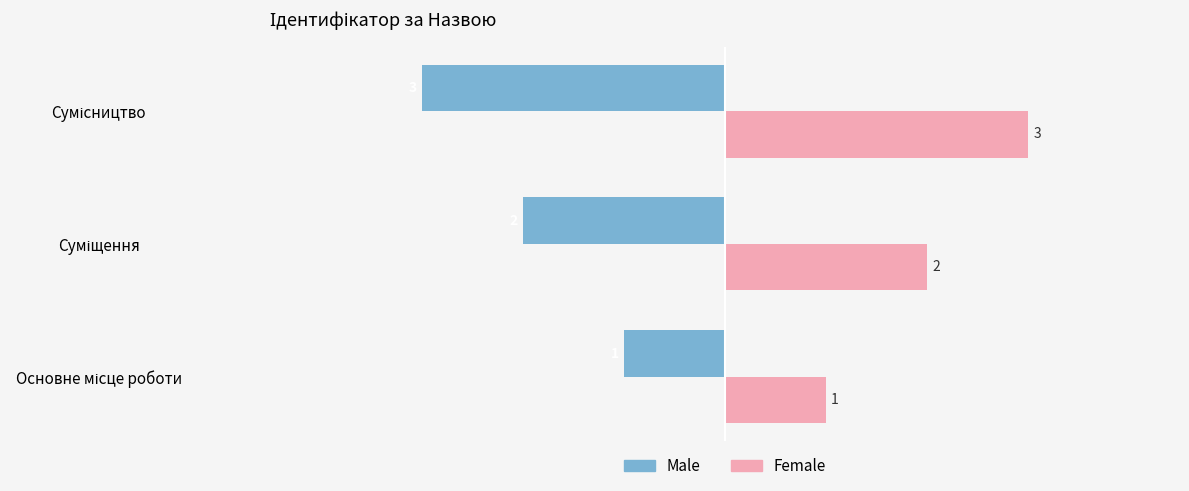

Count the Female values in the range 1 to 3.

3